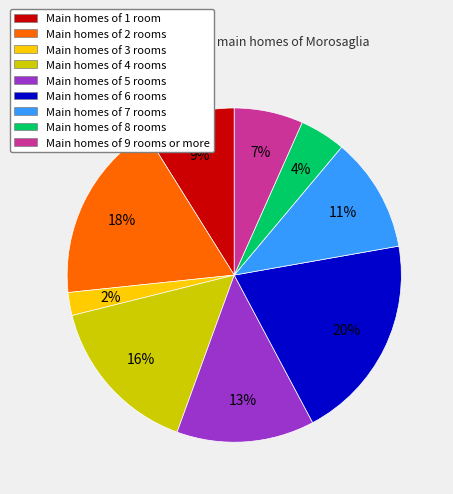

Is there a majority slice in this chart?

No